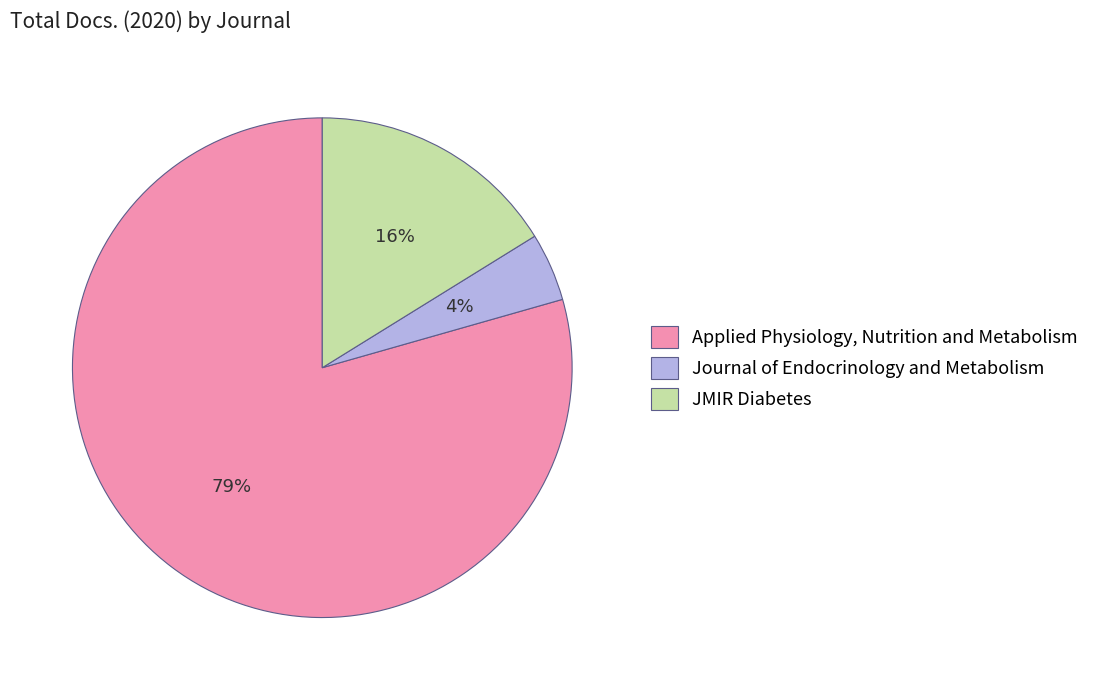

Which slice is the largest?

Applied Physiology, Nutrition and Metabolism